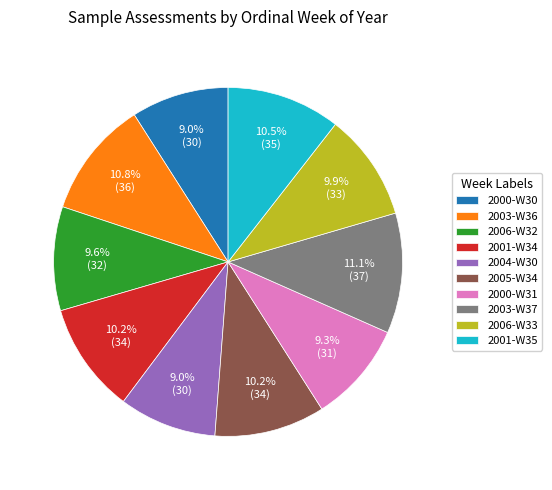

To the nearest percent, what percentage of the pie is 2005-W34?

10%